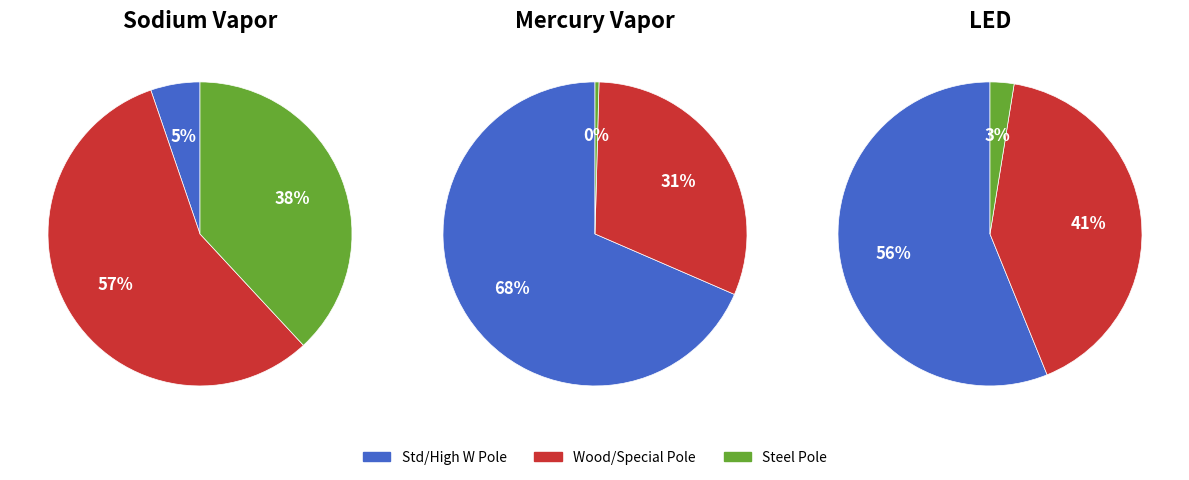

Combined, do 7 and 5 account for over 50%?

No